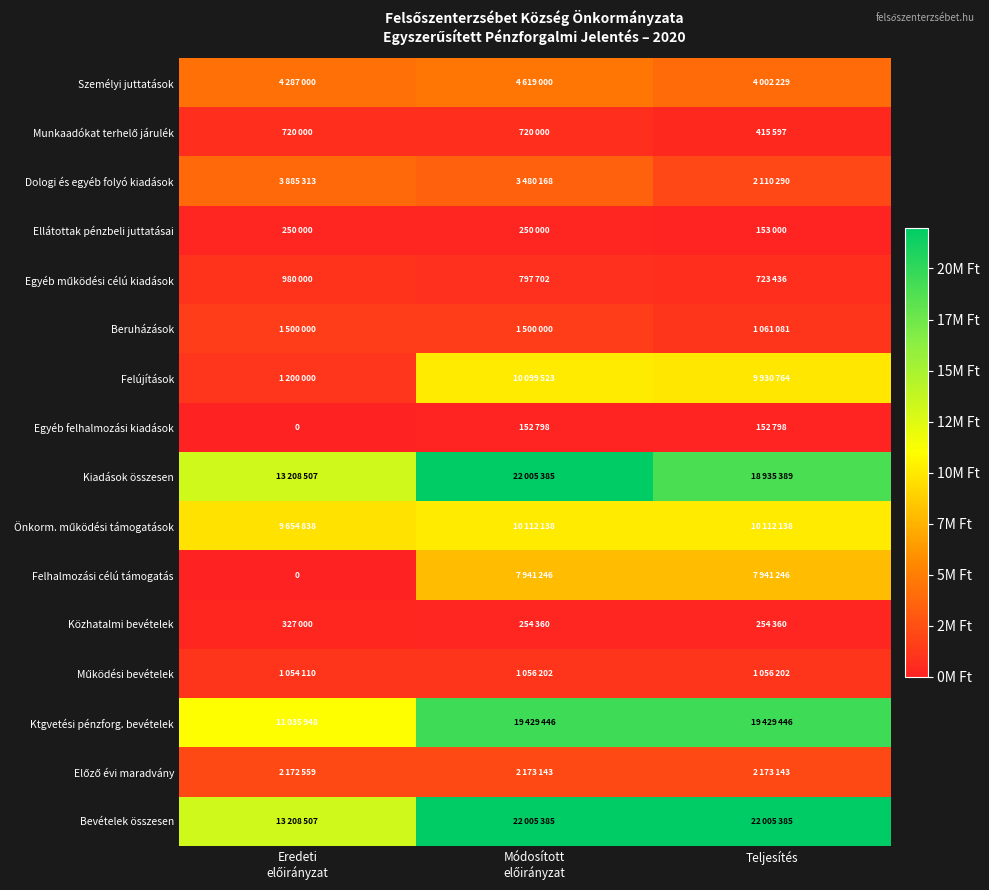

What is the spread (max minus min) of values at Módosított
előirányzat?

21852587